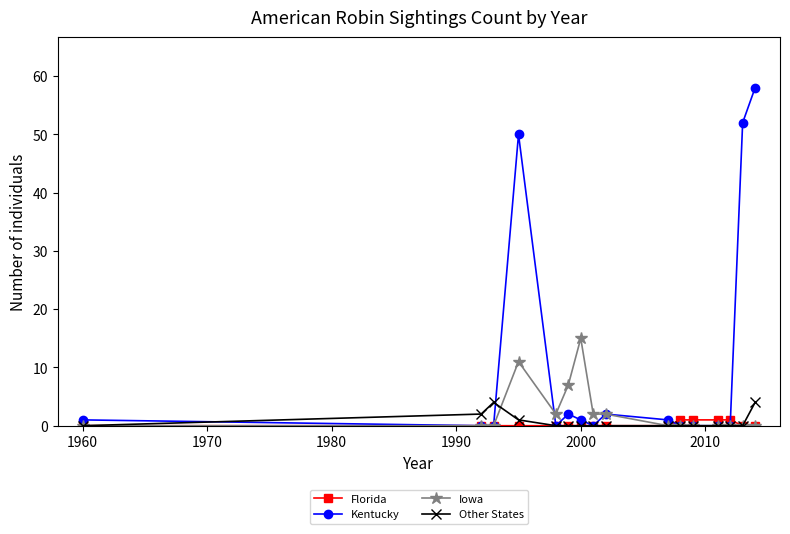

True or false: Other States has more than 0 interior local peaks.

True